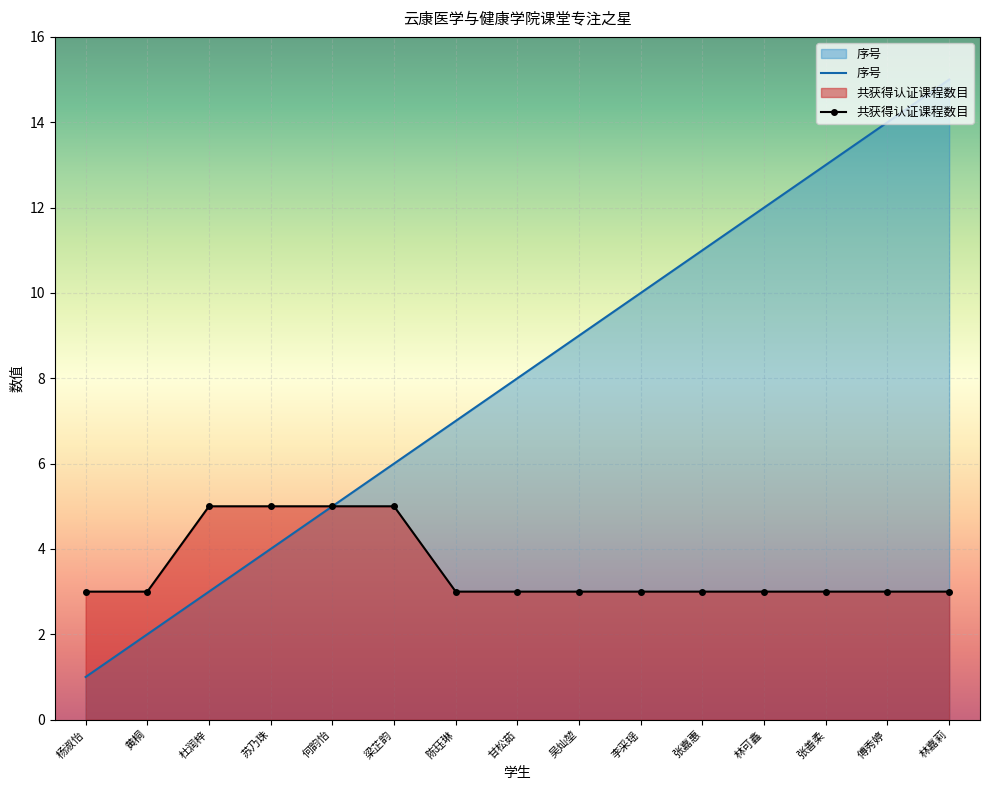

At which label does 序号 reach its minimum?

杨淑怡